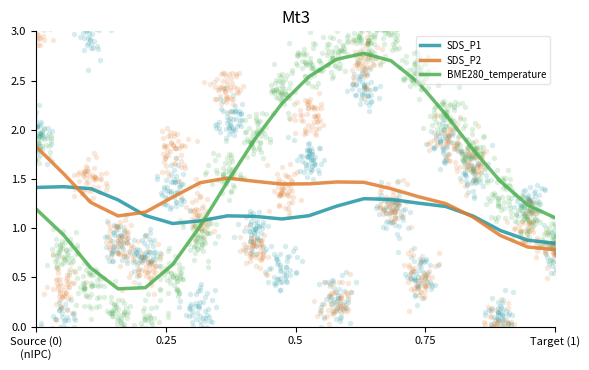

Which series has the widest spread of Y values?

BME280_temperature